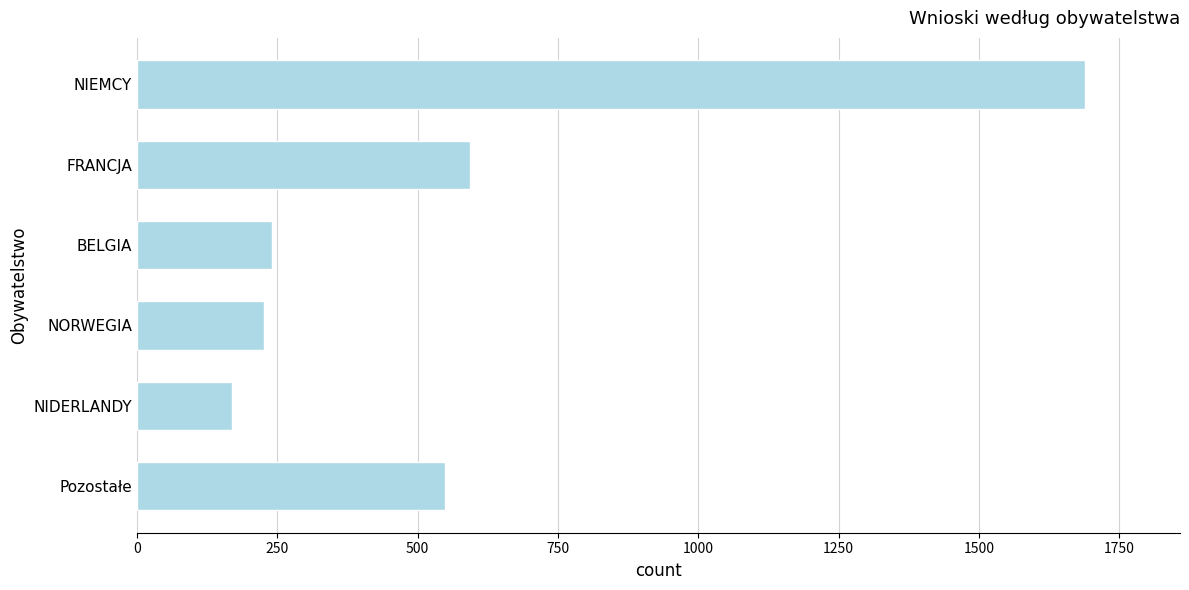

What is the sum of all values?

3470